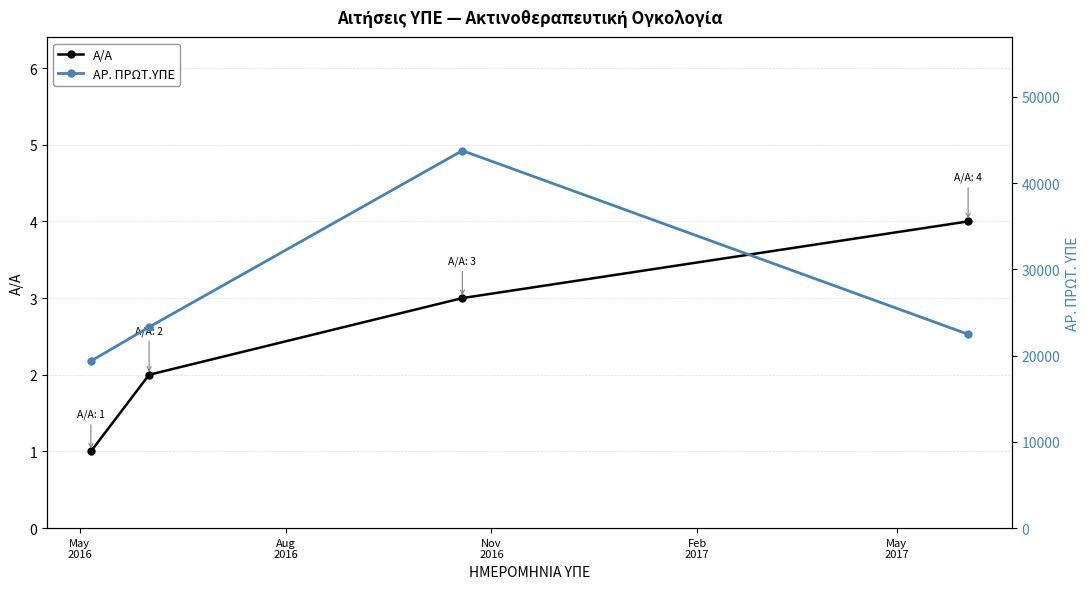

What is the spread (max minus min) of values at Aug
2016?

23311